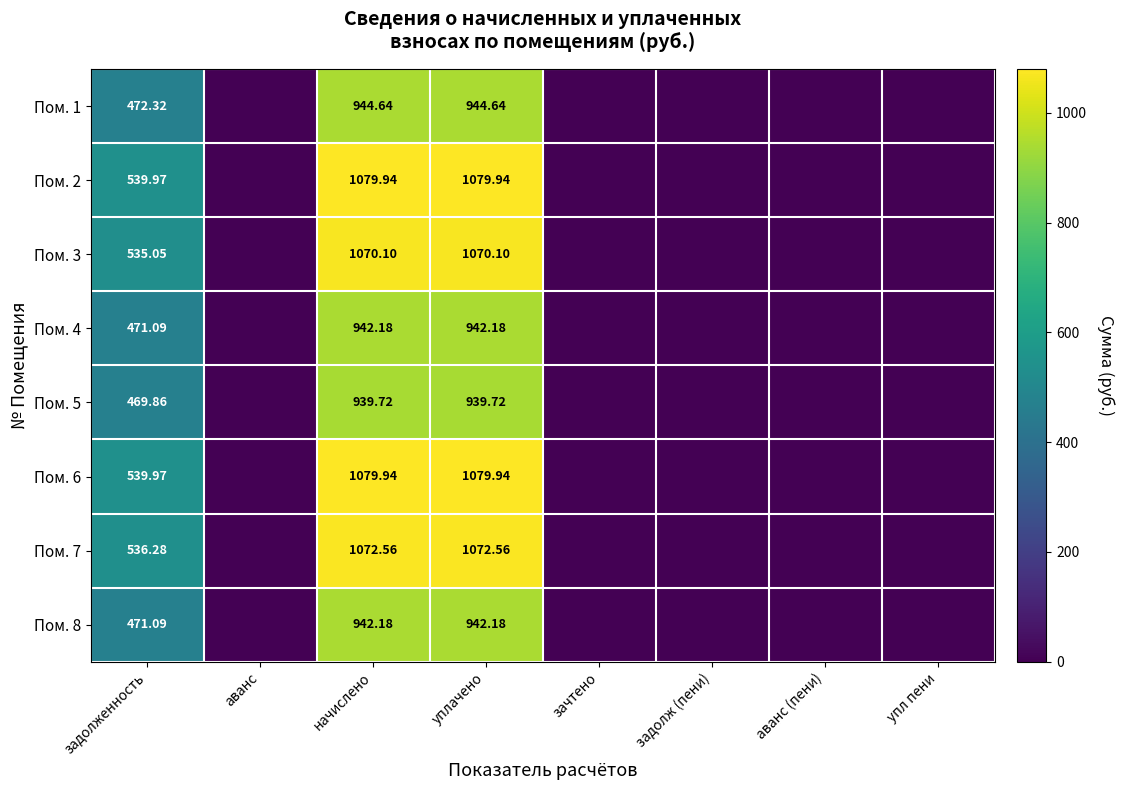

The Пом. 1 series shows 734.8 at задолженность. True or false?

False